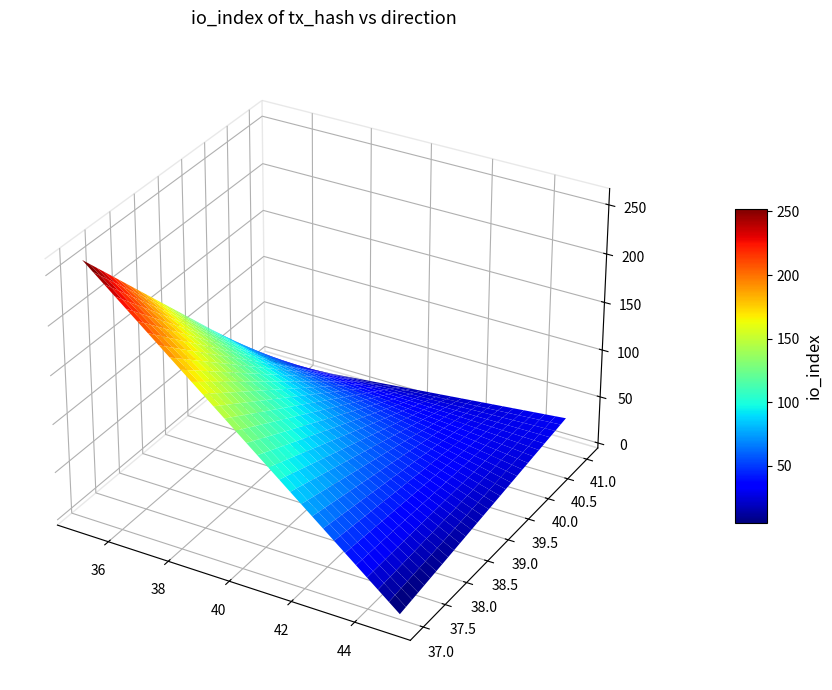

At how many categories does at least one series exceed 239?

1